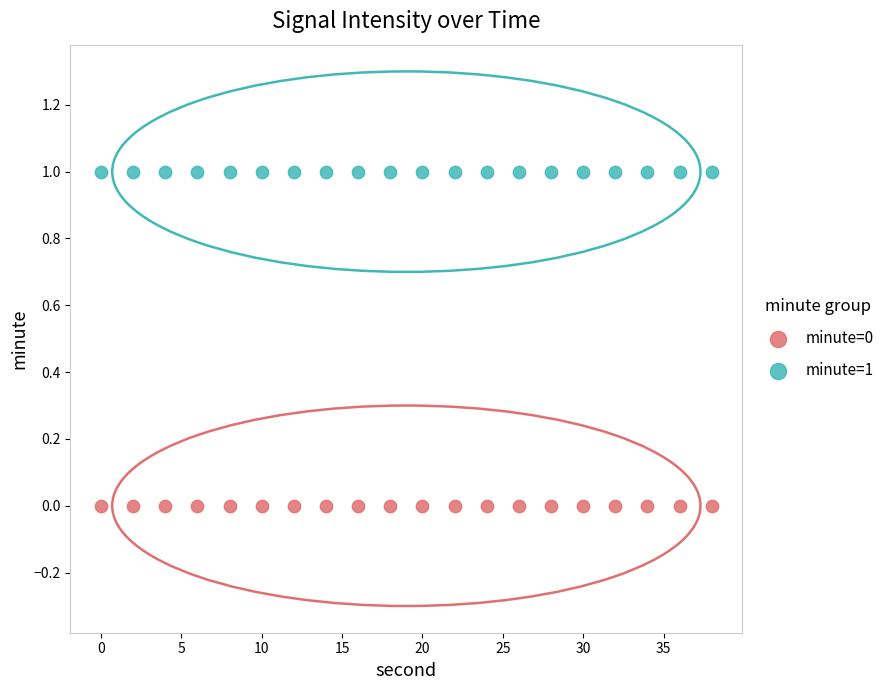

Which series contains the highest Y value?

minute=1